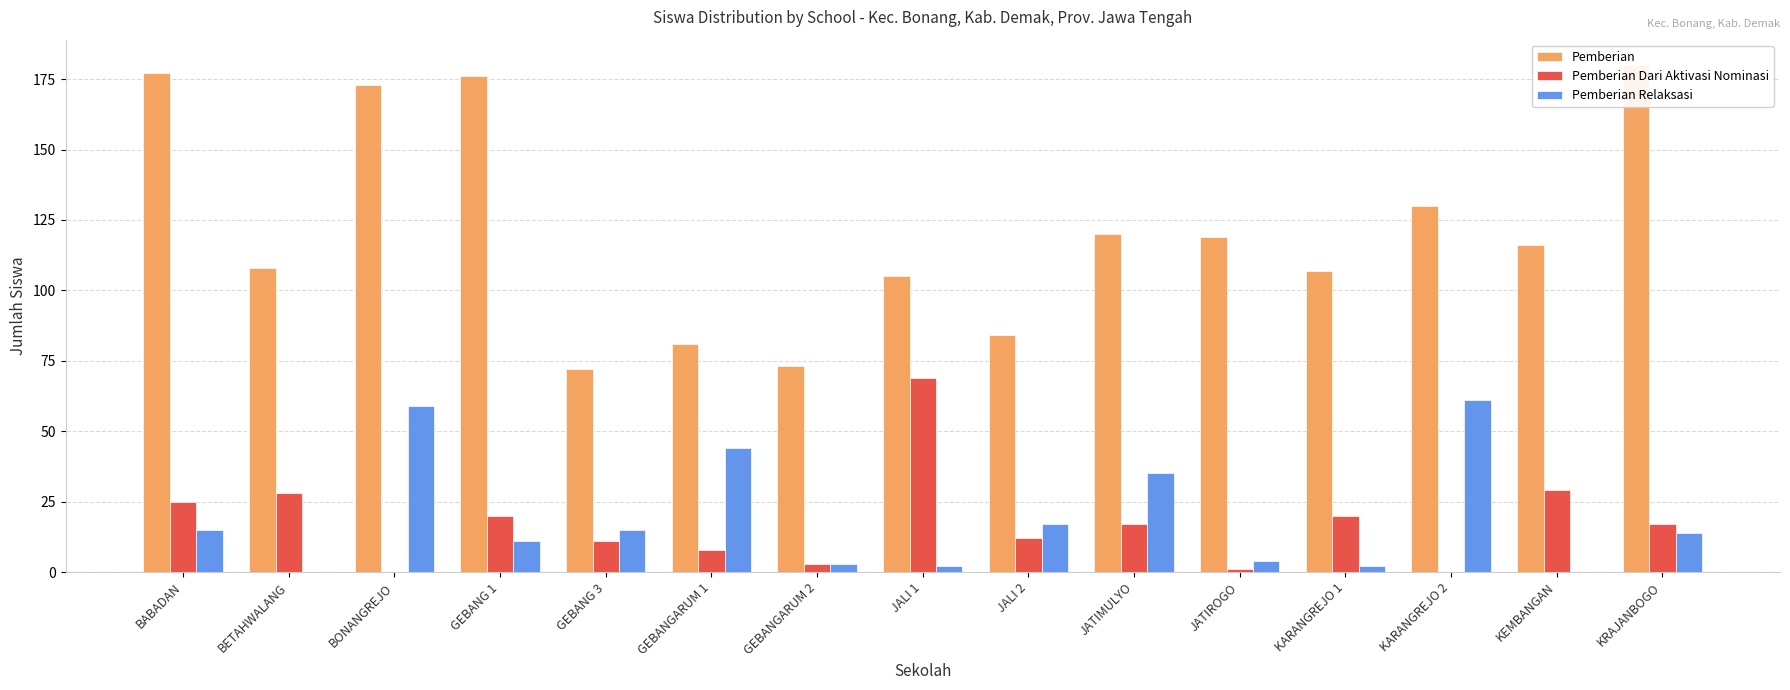

List the labels in order of Pemberian Relaksasi value, largest first.

KARANGREJO 2, BONANGREJO, GEBANGARUM 1, JATIMULYO, JALI 2, BABADAN, GEBANG 3, KRAJANBOGO, GEBANG 1, JATIROGO, GEBANGARUM 2, JALI 1, KARANGREJO 1, BETAHWALANG, KEMBANGAN